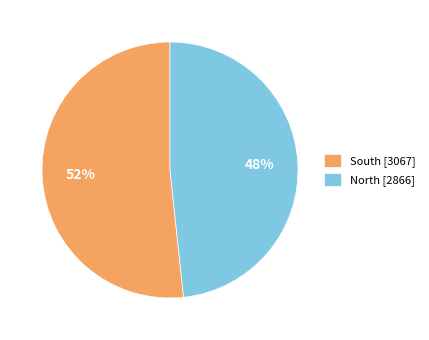

Is North [2866] the majority of the pie?

No